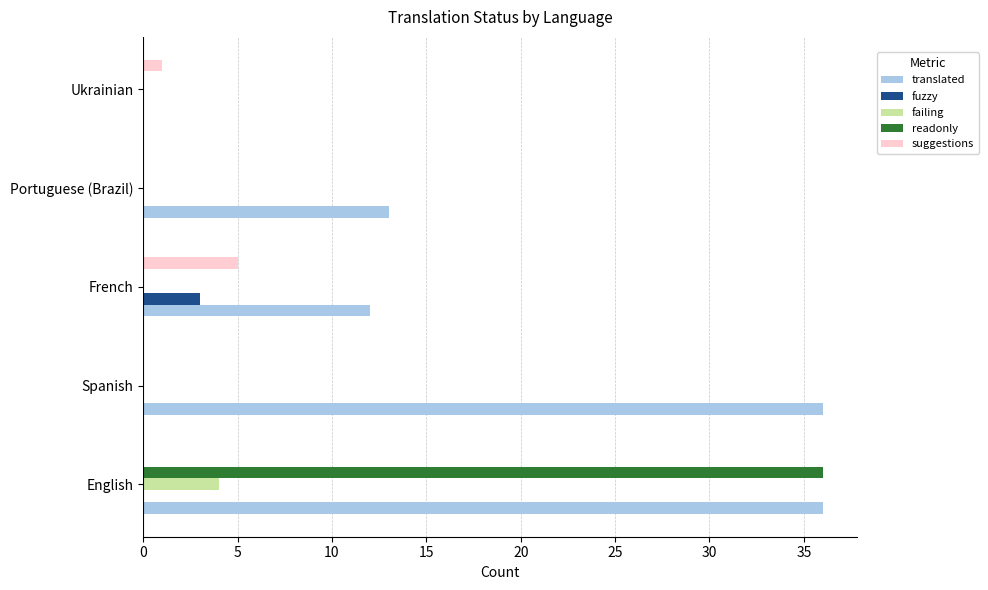

Which series changed the most between English and Portuguese (Brazil)?

readonly